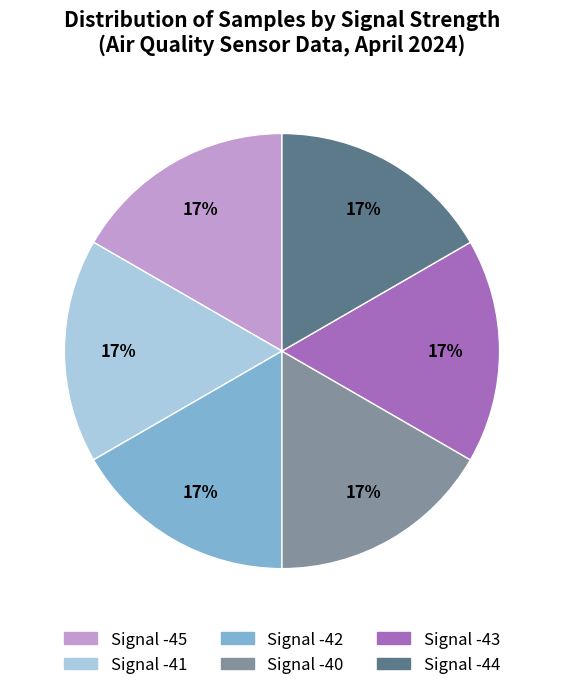

Count the number of slices in the pie.

6